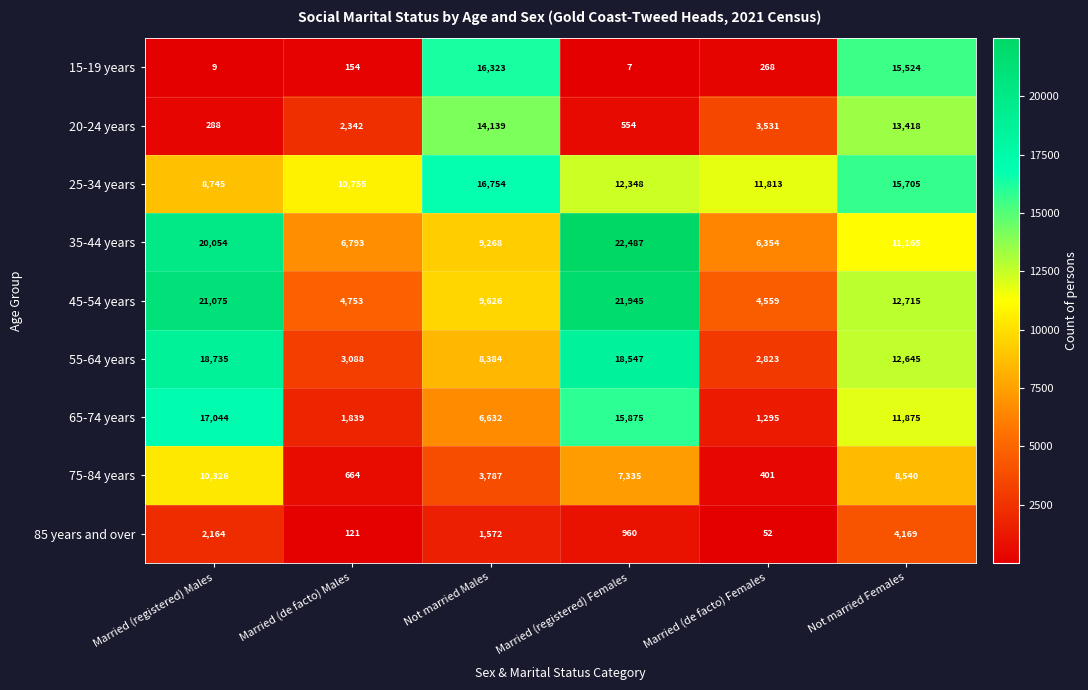

Is the value of 45-54 years at Married (de facto) Females greater than the value of 55-64 years at Married (de facto) Males?

Yes